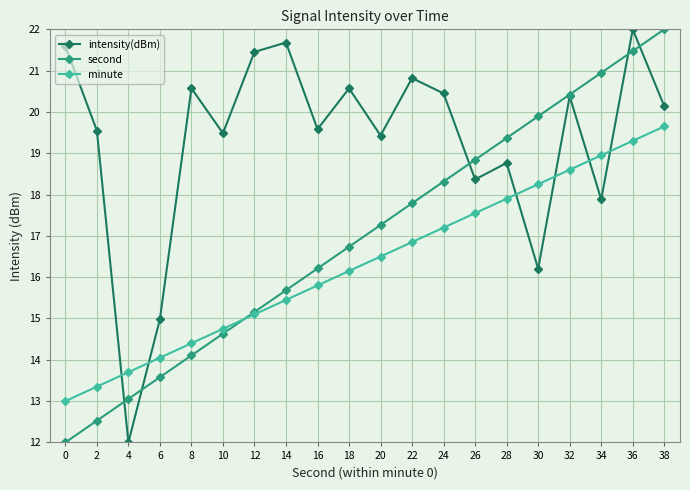

What is the value of the second point at the 14th from the left?

18.8